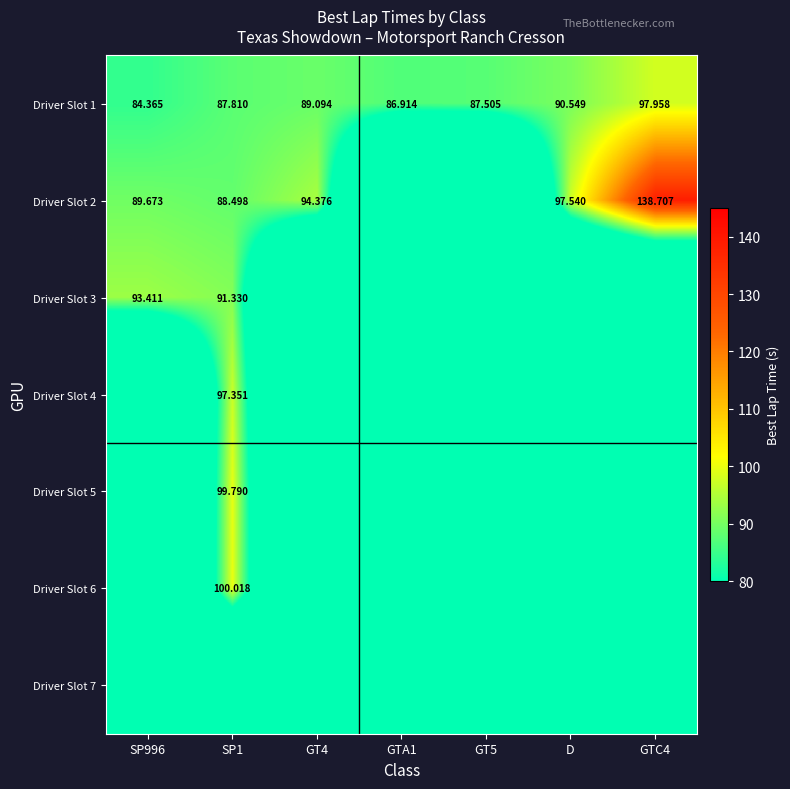

Where is Driver Slot 1 nearest to the value 91?

D